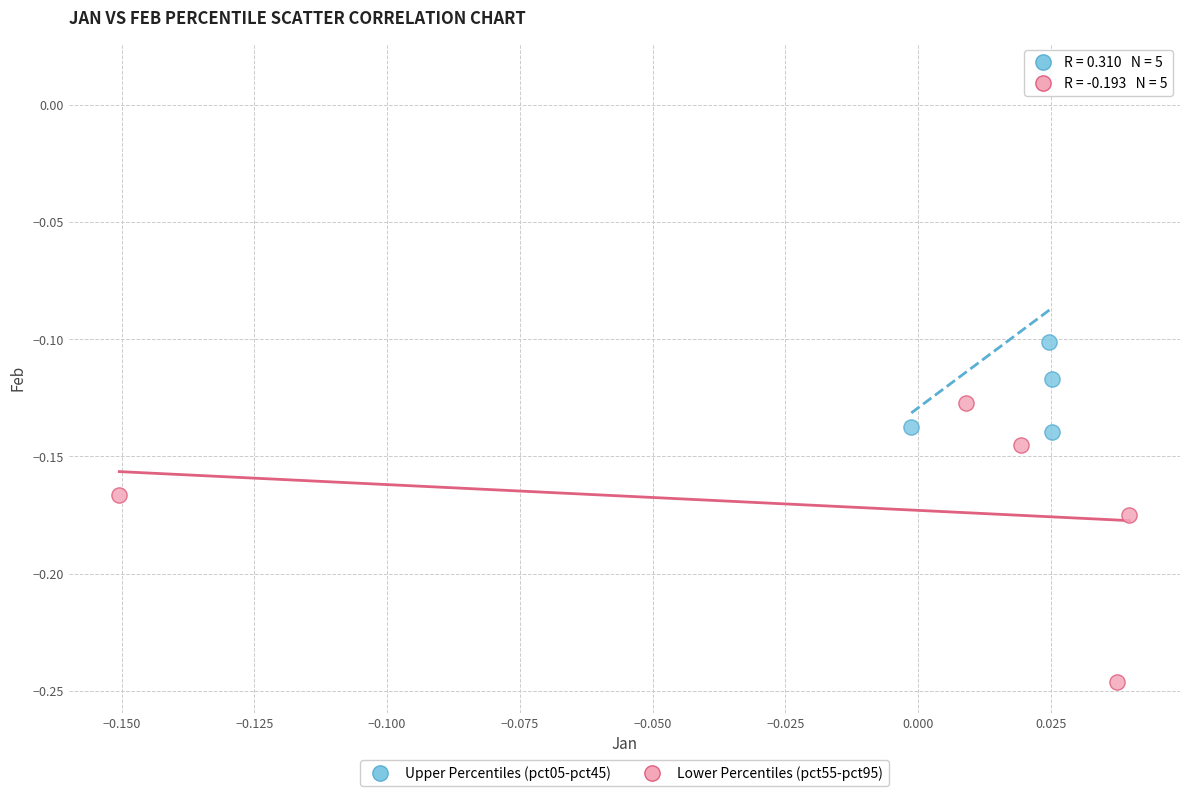

Which series reaches the maximum Y coordinate?

Upper Percentiles (pct05-pct45)